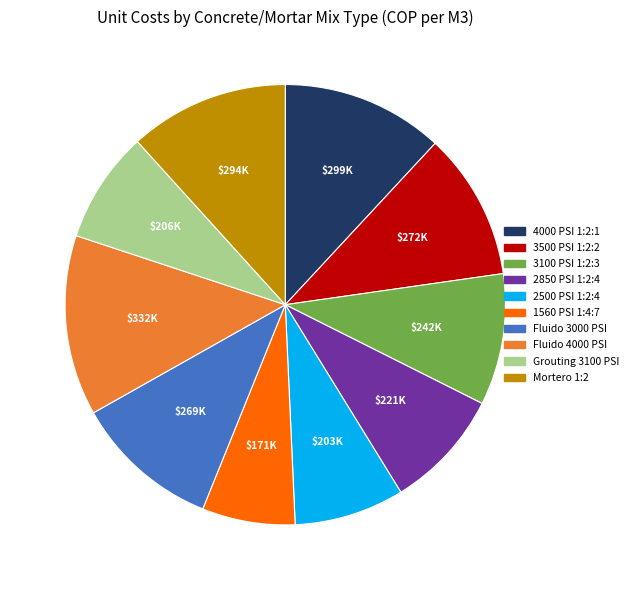

Is there a majority slice in this chart?

No